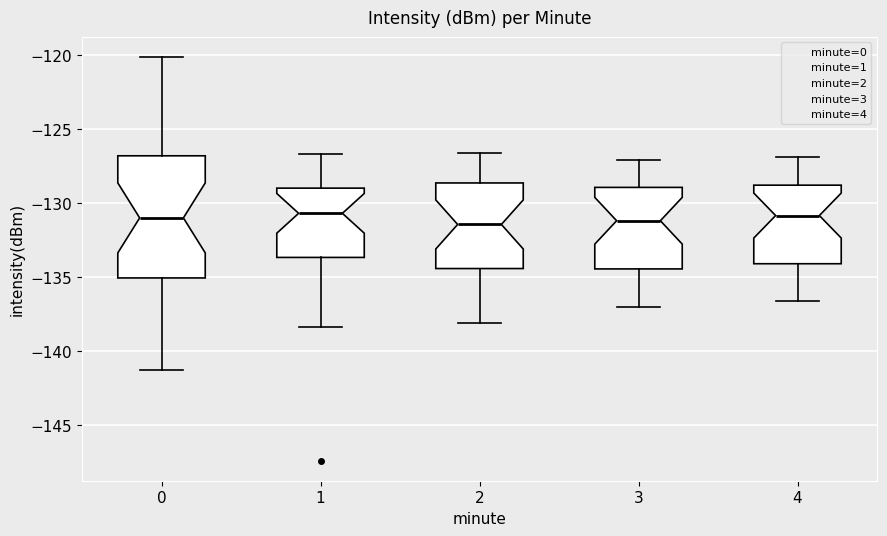

Reading left to right, transcribe this box plot: for each box, give where its median line is, the range the box spans, and where its two whiskers end, as read against the y-axis. The values are not printed on the chart, so give them approximately, as read against the axis.

0: median -131.0, box -135.0 to -127.0, whiskers -141.5 to -120.0
1: median -130.5, box -133.5 to -129.0, whiskers -138.5 to -126.5
2: median -131.5, box -134.5 to -128.5, whiskers -138.0 to -126.5
3: median -131.0, box -134.5 to -129.0, whiskers -137.0 to -127.0
4: median -131.0, box -134.0 to -129.0, whiskers -136.5 to -127.0